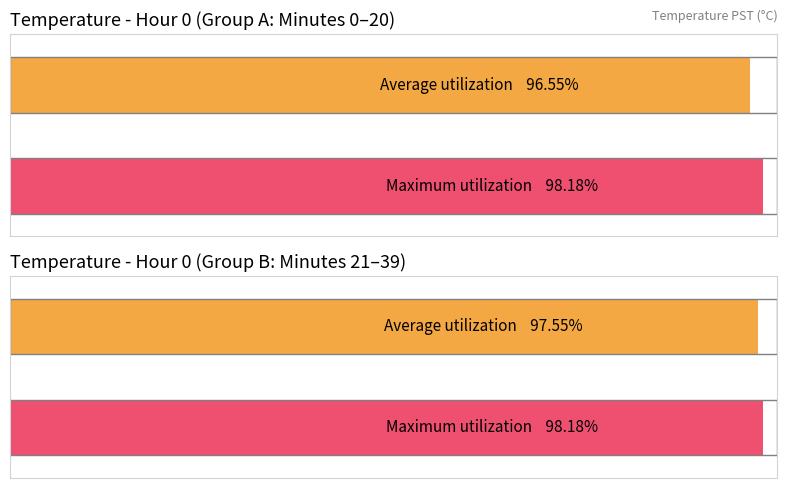

What are all the series names shown in the legend?

Average utilization, Maximum utilization